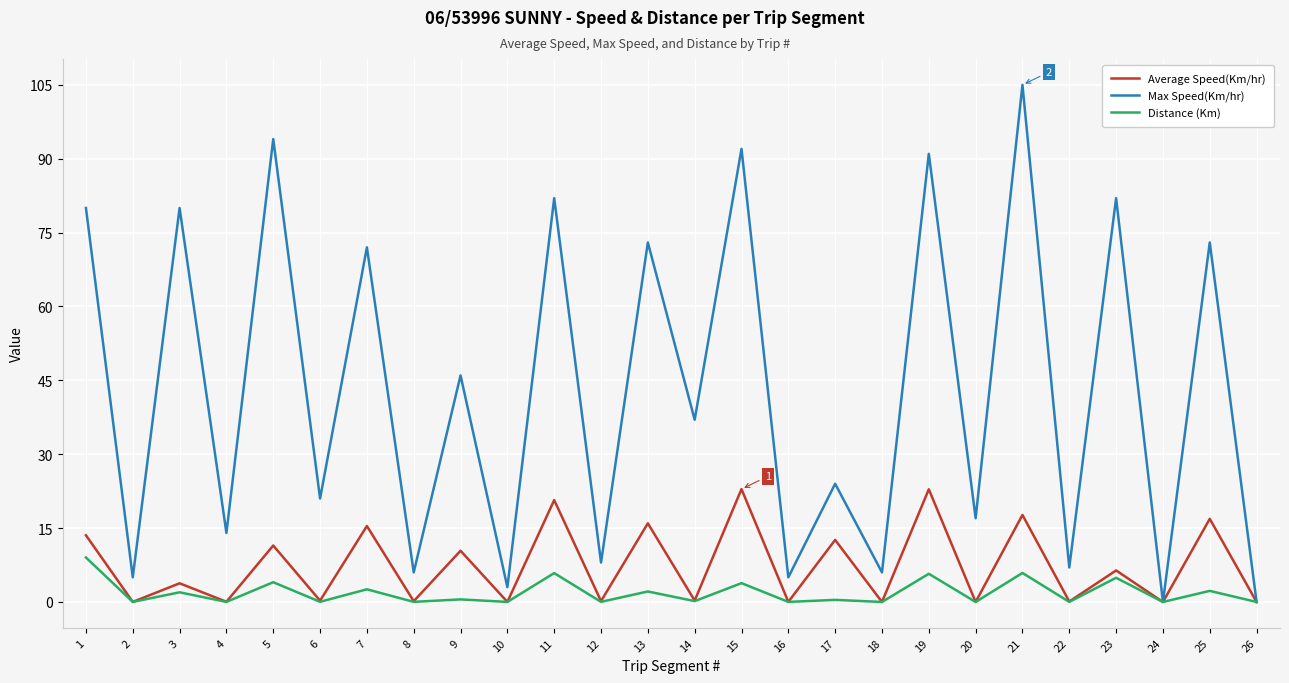

How many values in the Average Speed(Km/hr) series exceed 3?

13